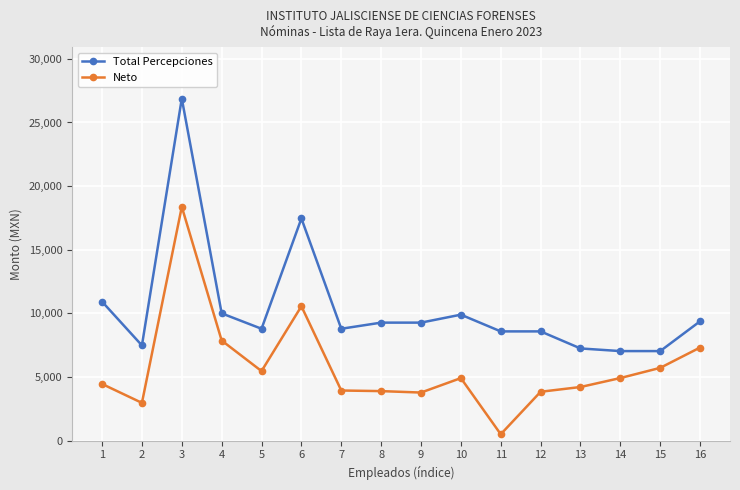

At which label is Neto closest to 9435?

6